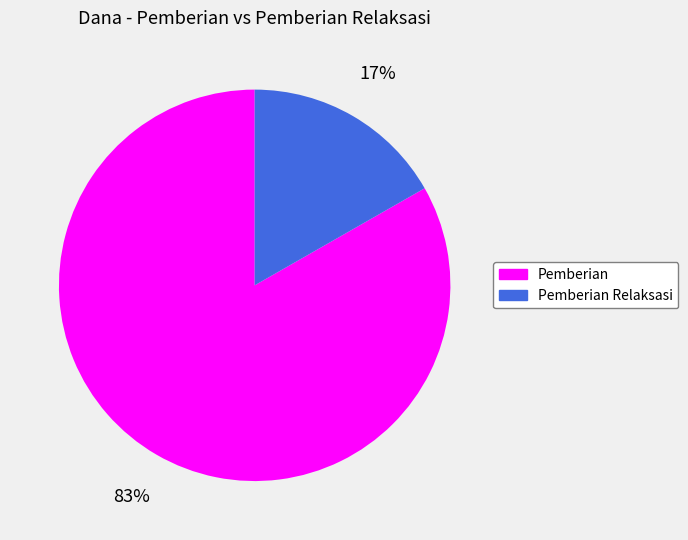

Which category has the biggest portion of the pie?

Pemberian